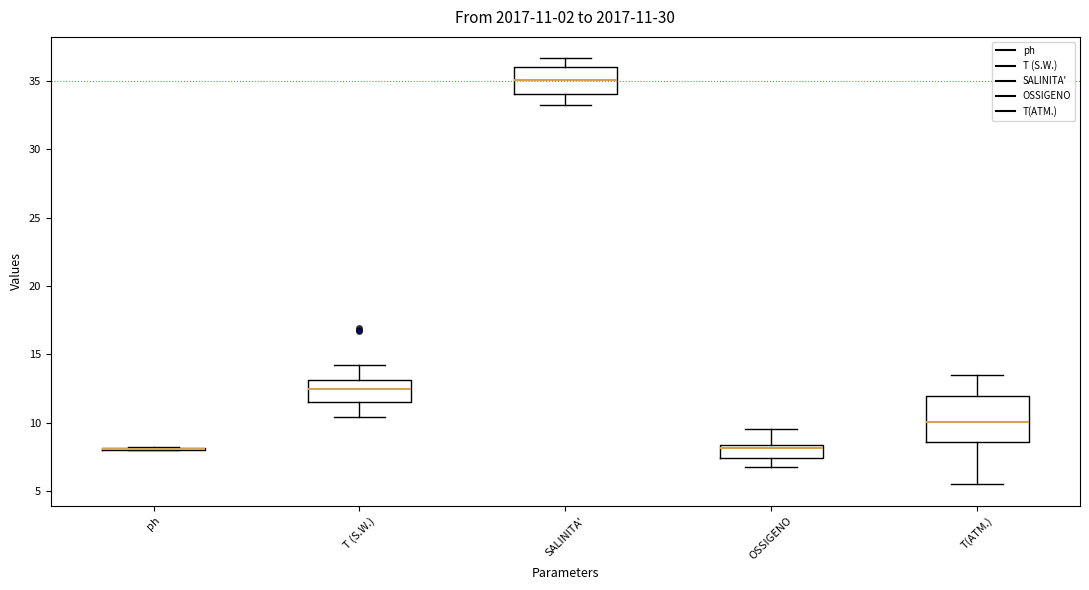

Comparing the boxes themselves (not the whiskers), which one is the tallest?

T(ATM.)